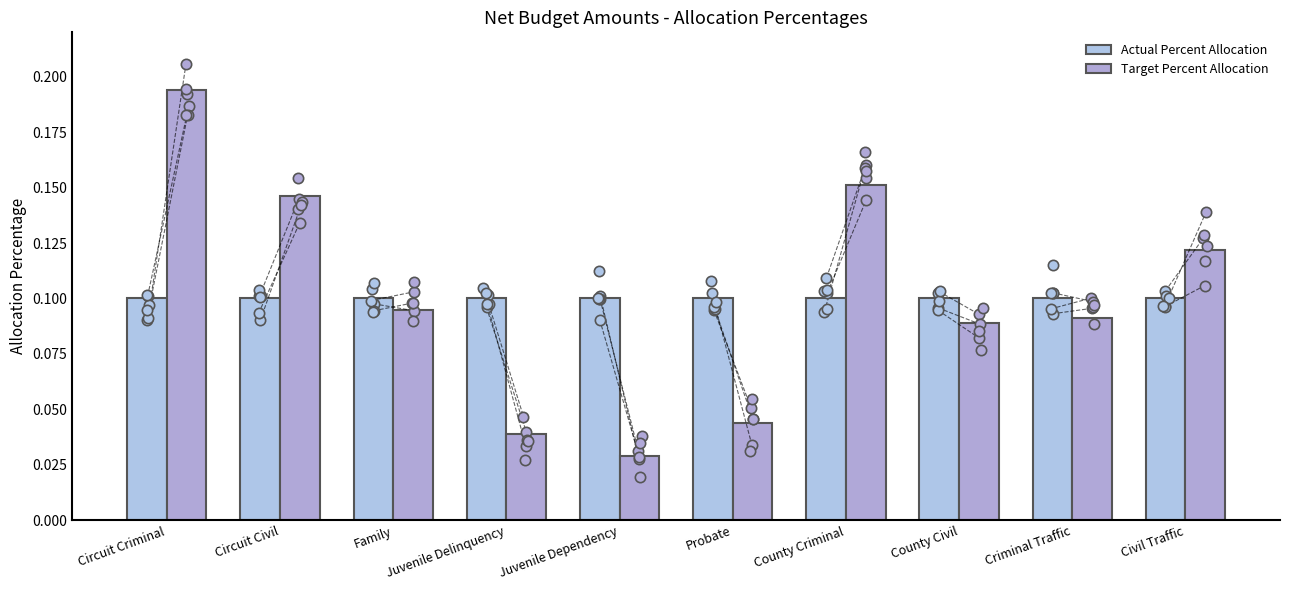

At how many categories does at least one series exceed 0?

10